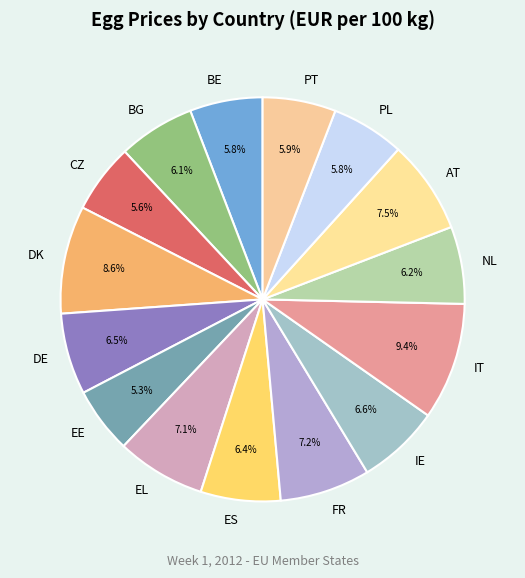

Is the sum of NL and FR greater than half?

No